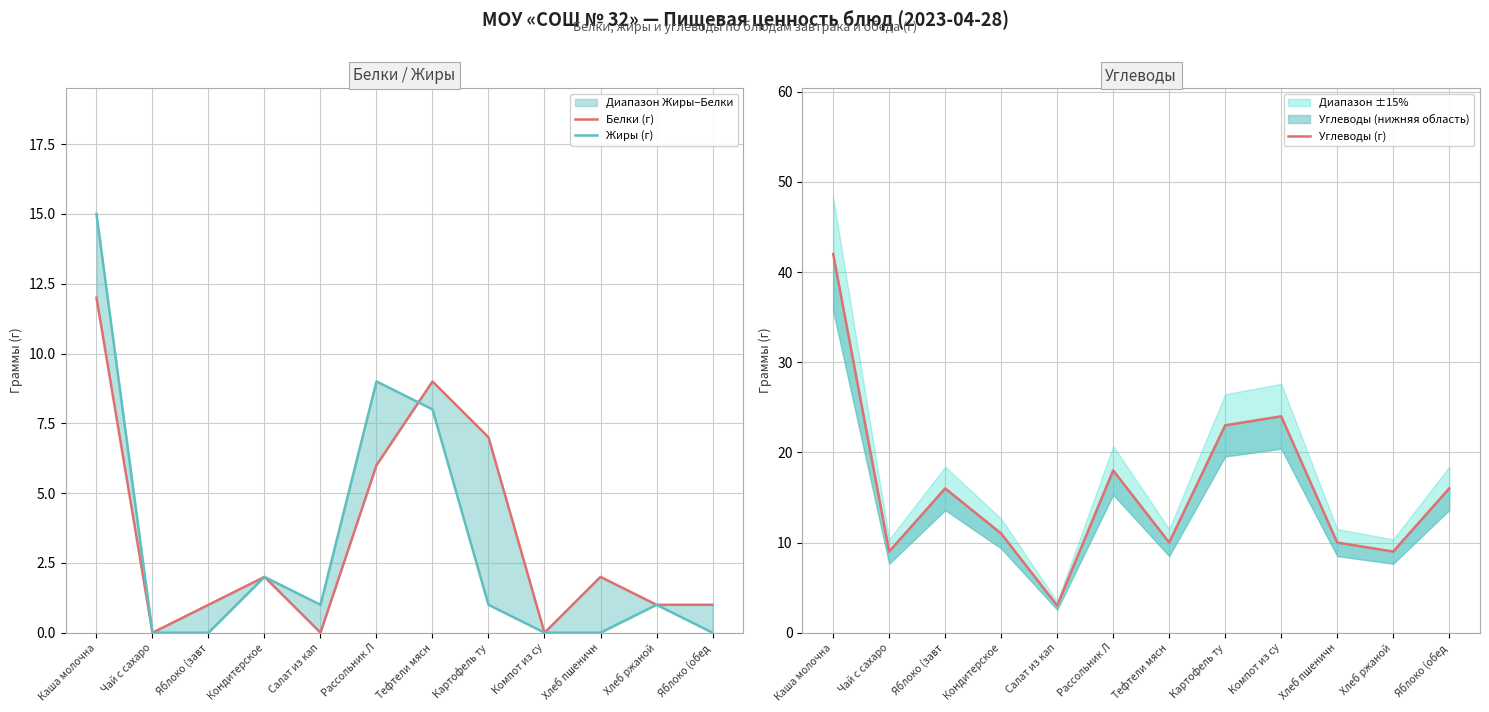

How many values in the Жиры (г) series are below 1?

5